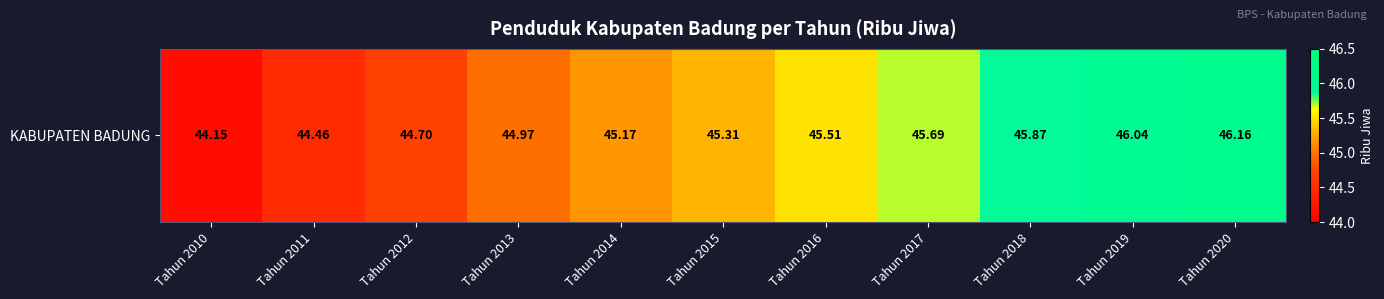

What is the change in value from Tahun 2016 to Tahun 2019?

+0.5